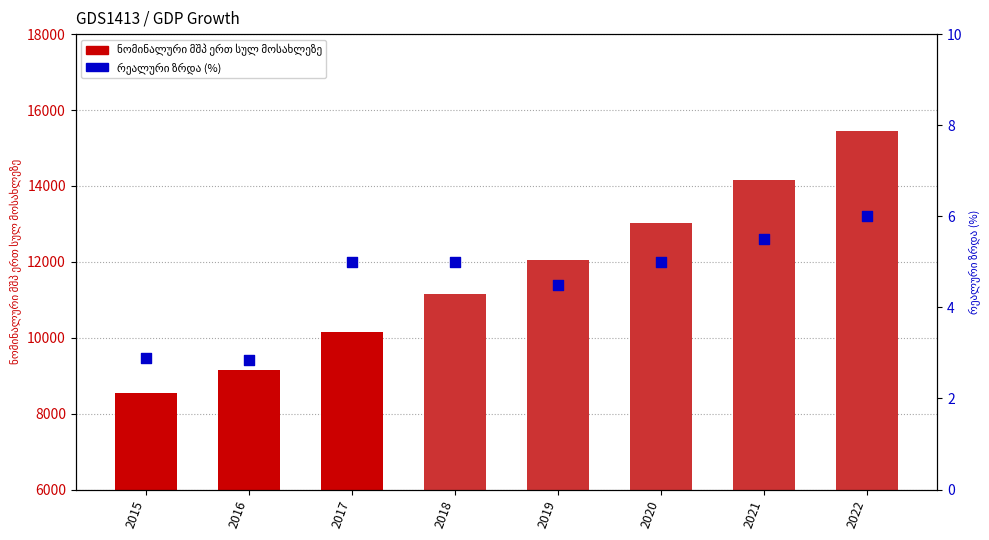

Approximately how many times larger is the value at 2016 compared to 2015?

1.0